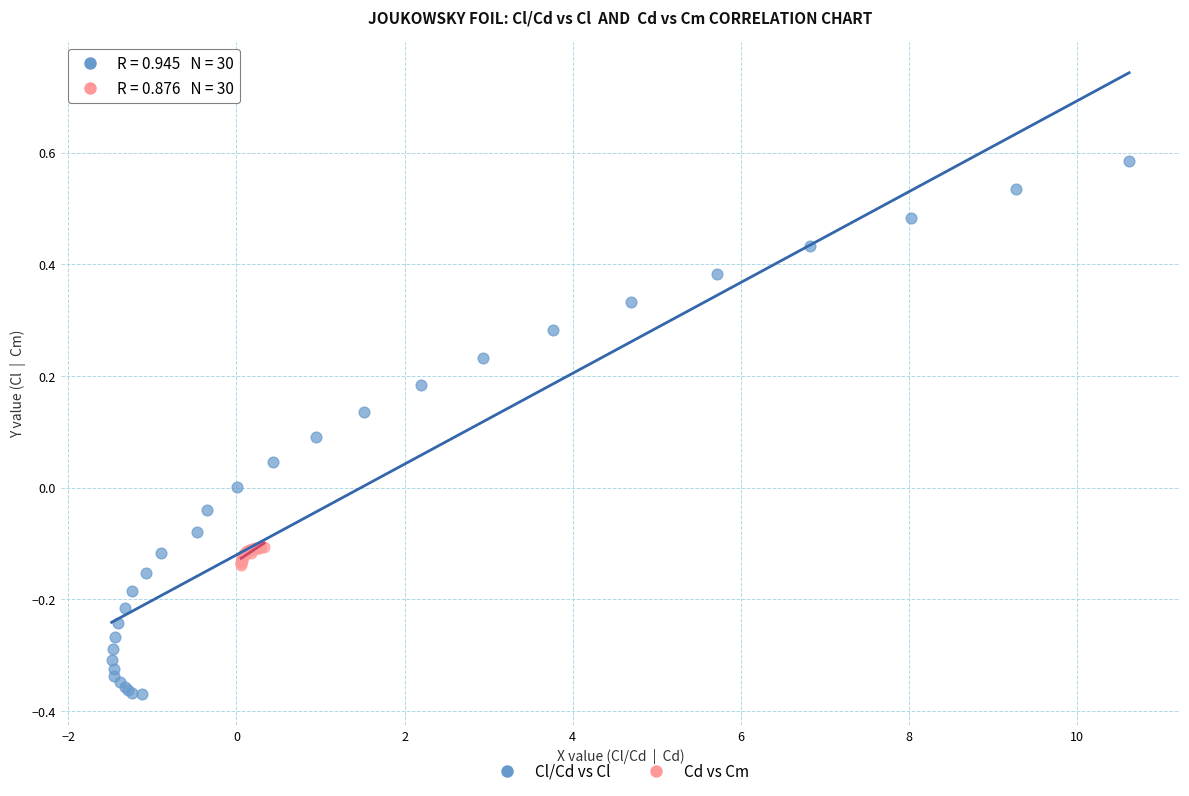

Which series has the widest spread of Y values?

Cl/Cd vs Cl